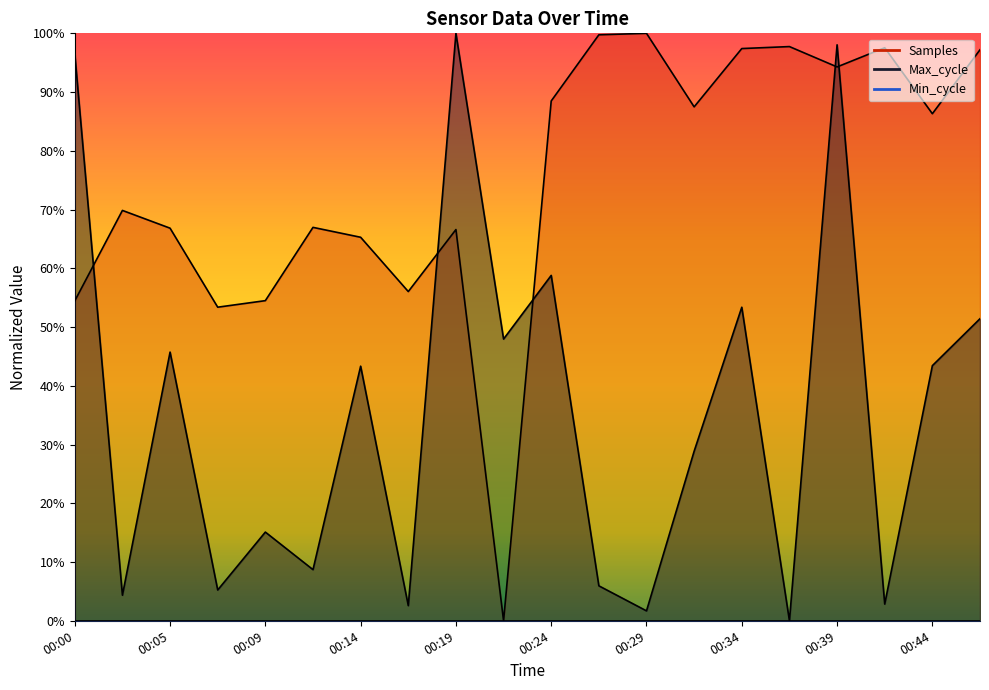

How many data points in Max_cycle are less than 43?

10